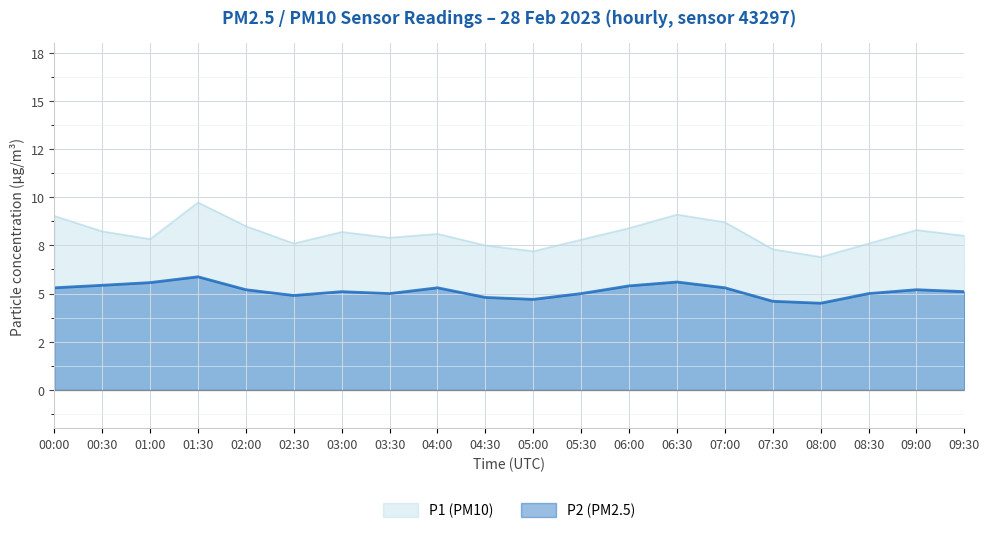

What is the total value across all series at 03:30?

12.9